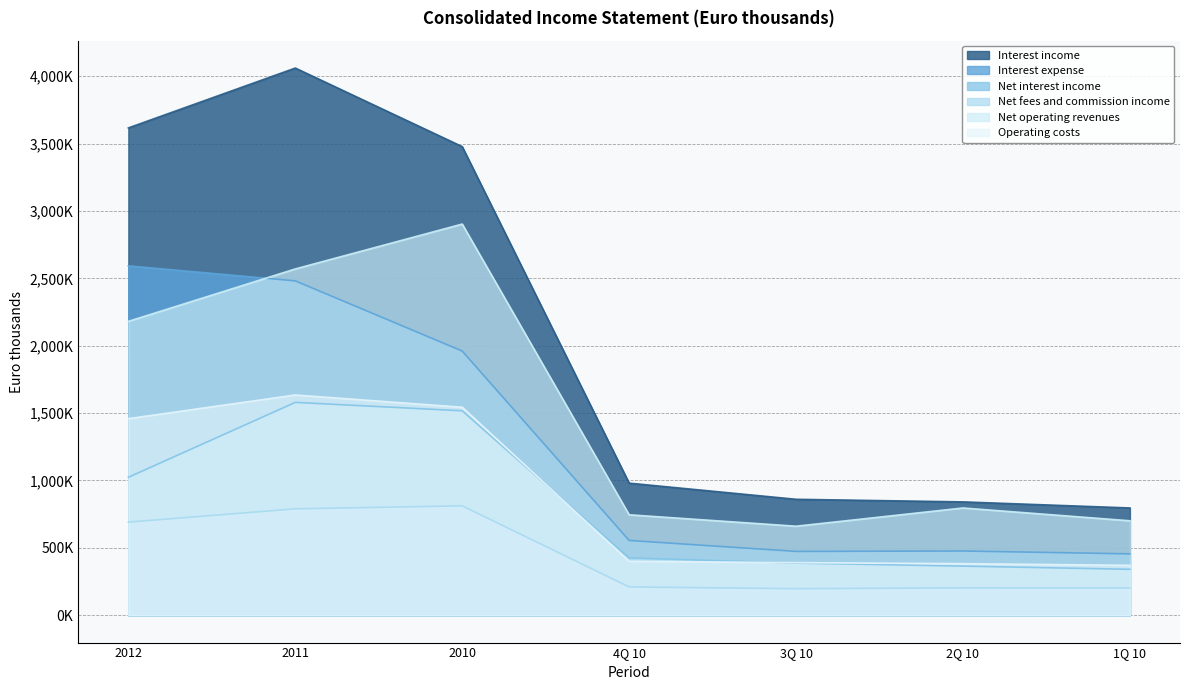

What is the difference between the highest and lowest values at 3Q 10?

663417